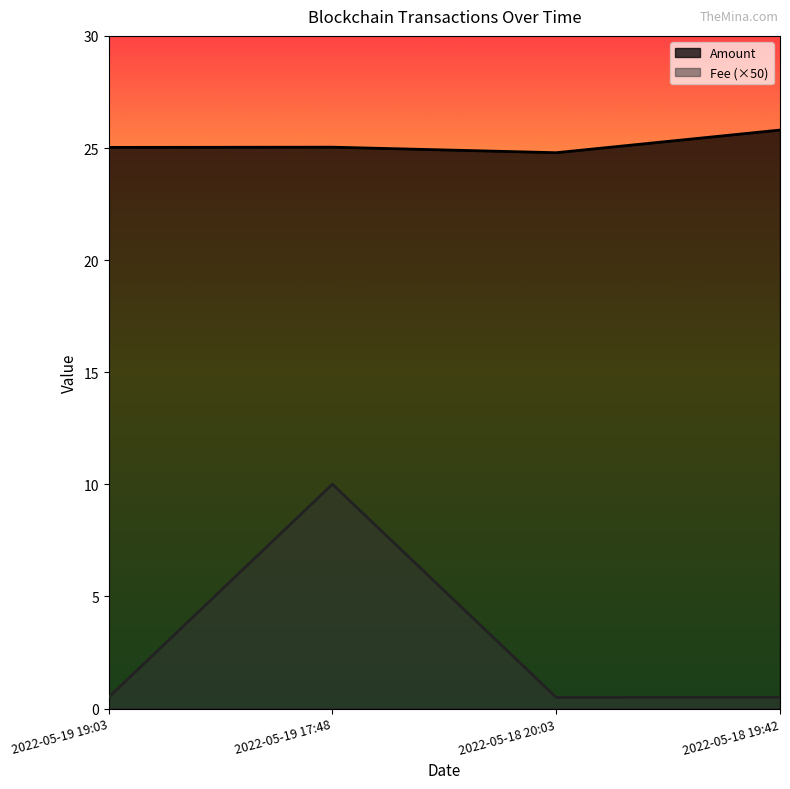

List the labels in order of Amount value, largest first.

2022-05-18 19:42, 2022-05-19 17:48, 2022-05-19 19:03, 2022-05-18 20:03